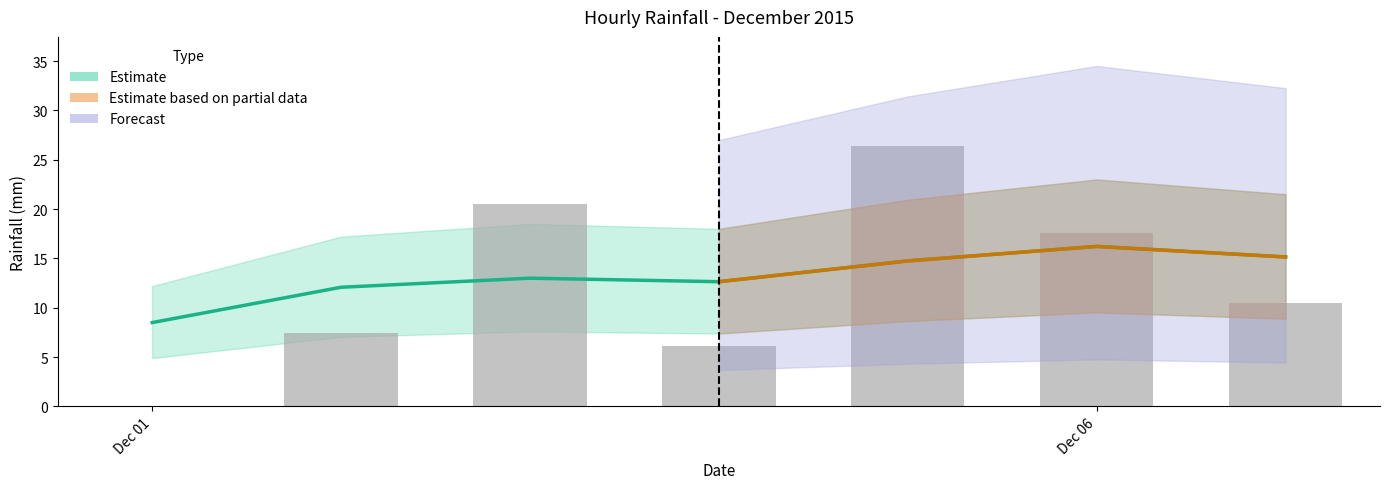

What is the difference between the maximum and minimum values?

26.4